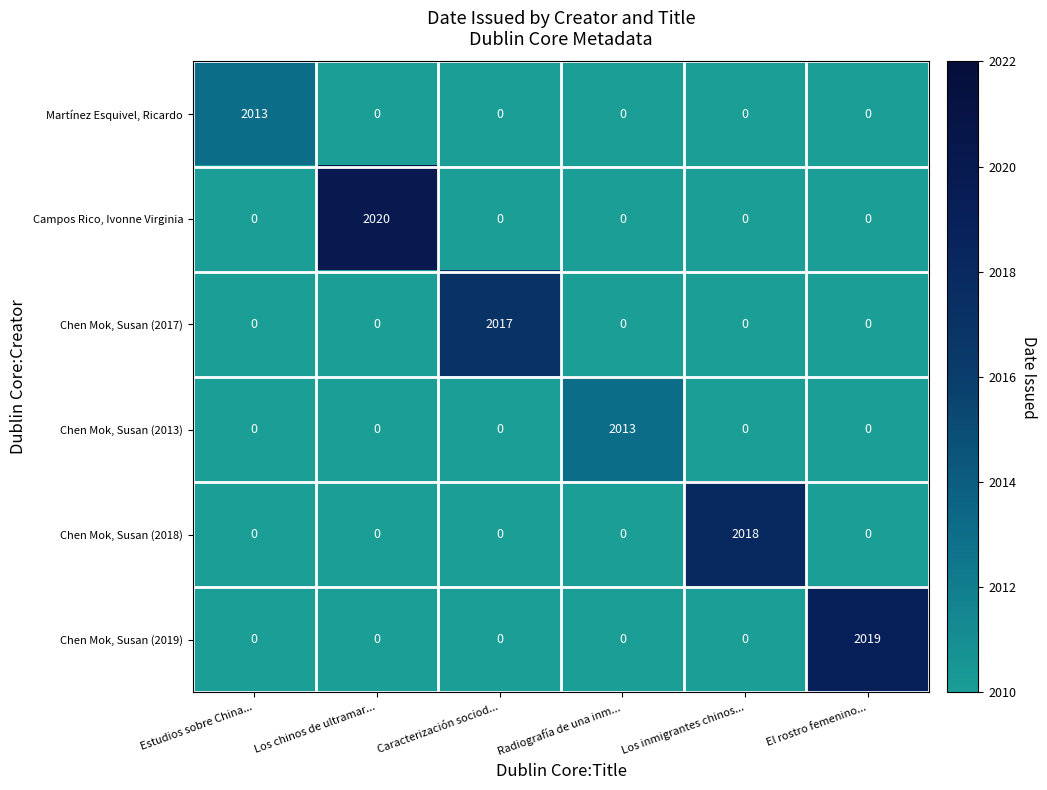

Count the number of categories in the chart.

6